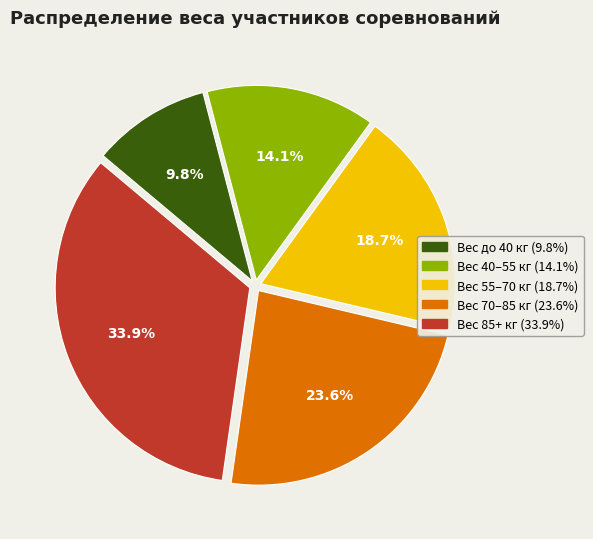

Is there a majority slice in this chart?

No